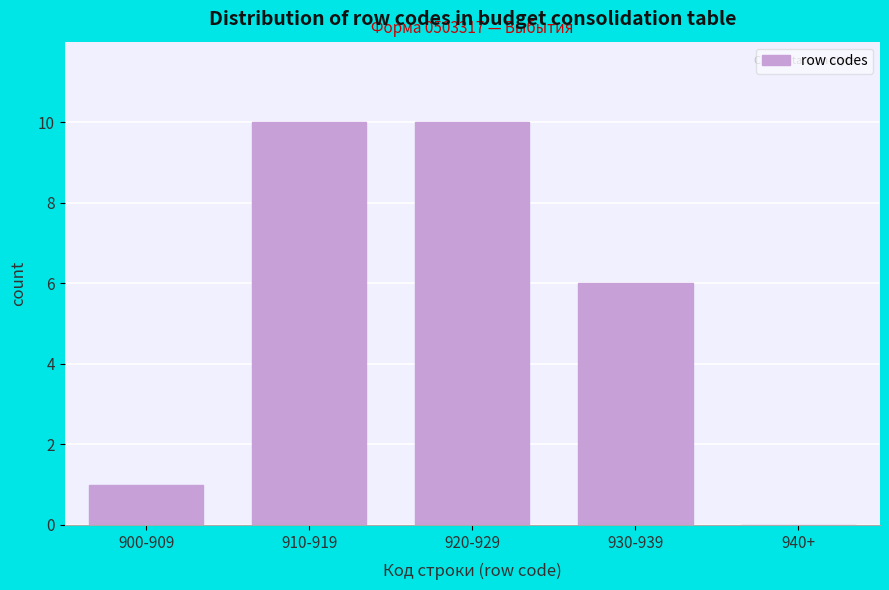

Reading left to right, what are all the values shown in this chart?

900-909=1	910-919=10	920-929=10	930-939=6	940+=0